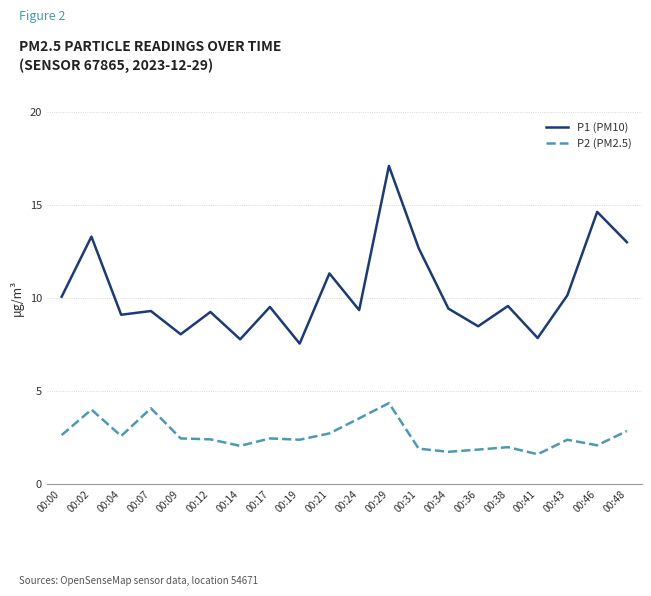

Where does the P1 (PM10) series first go above 9?

00:00